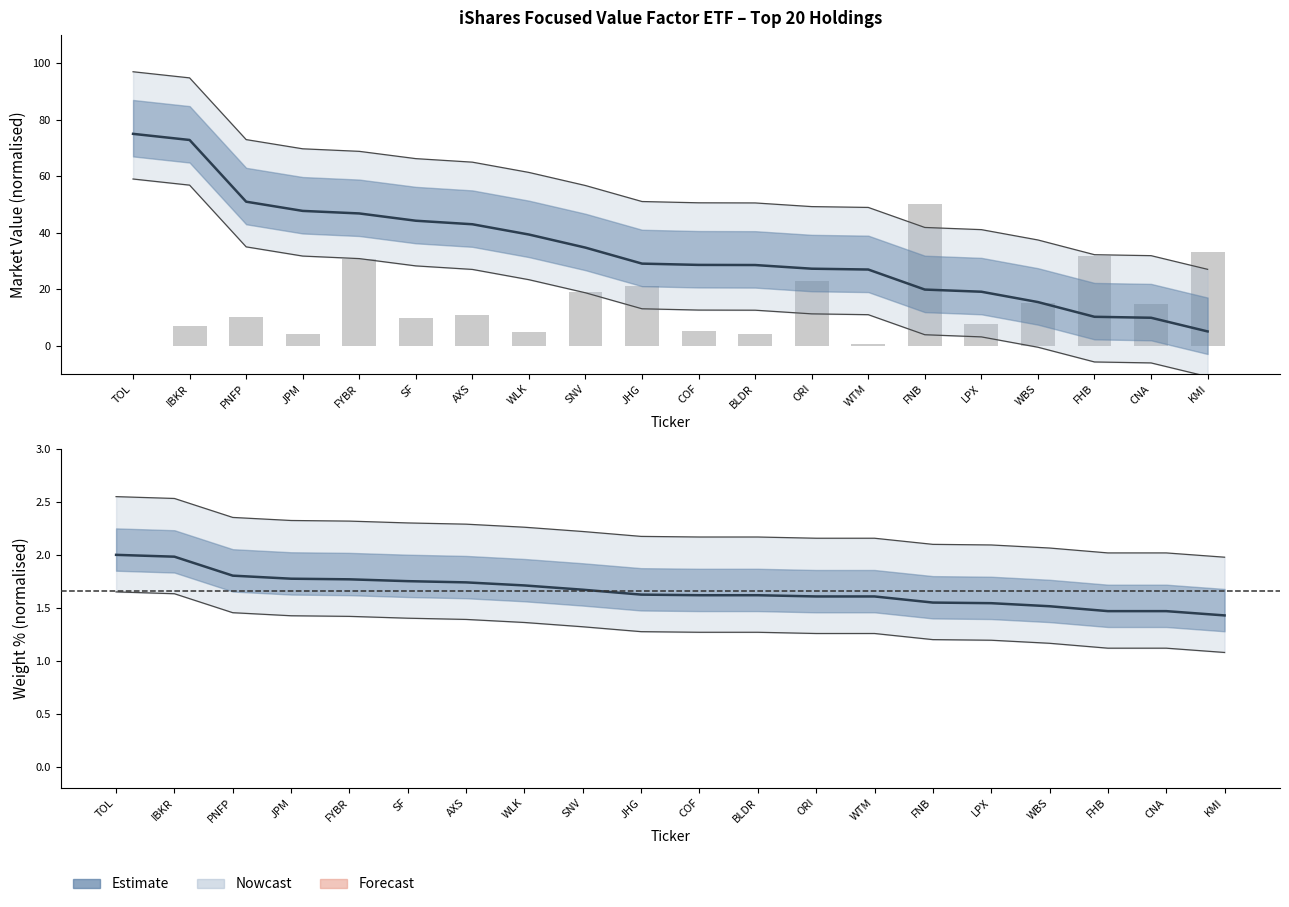

Where is Market Value (norm.) nearest to the value 40?

WLK